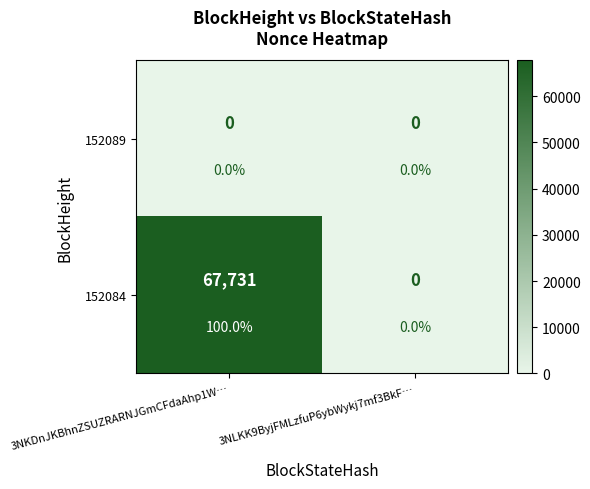

Which label corresponds to the smallest value in the chart?

3NKDnJKBhnZSUZRARNJGmCFdaAhp1W…